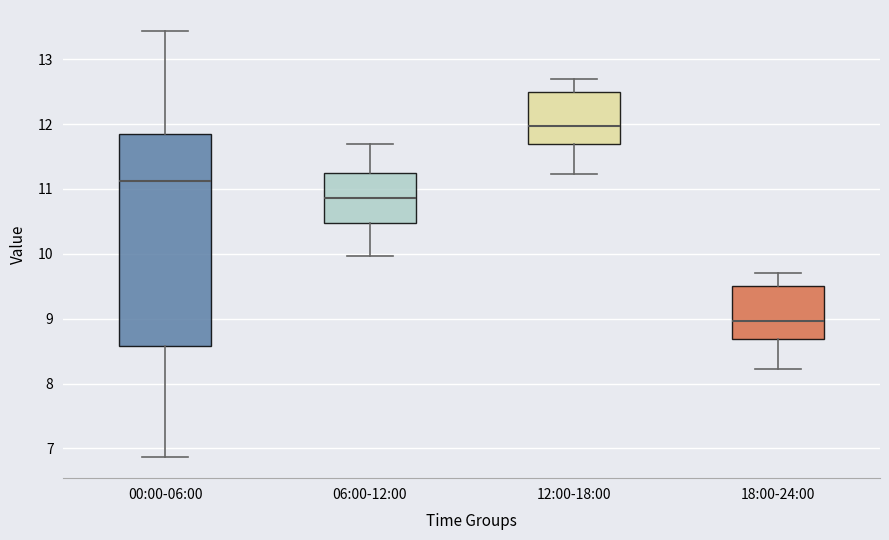

Reading left to right, transcribe this box plot: for each box, give where its median line is, the range the box spans, and where its two whiskers end, as read against the y-axis. The values are not printed on the chart, so give them approximately, as read against the axis.

00:00-06:00: median 11.1, box 8.6 to 11.8, whiskers 6.9 to 13.4
06:00-12:00: median 10.9, box 10.5 to 11.2, whiskers 10.0 to 11.7
12:00-18:00: median 12.0, box 11.7 to 12.5, whiskers 11.2 to 12.7
18:00-24:00: median 9.0, box 8.7 to 9.5, whiskers 8.2 to 9.7